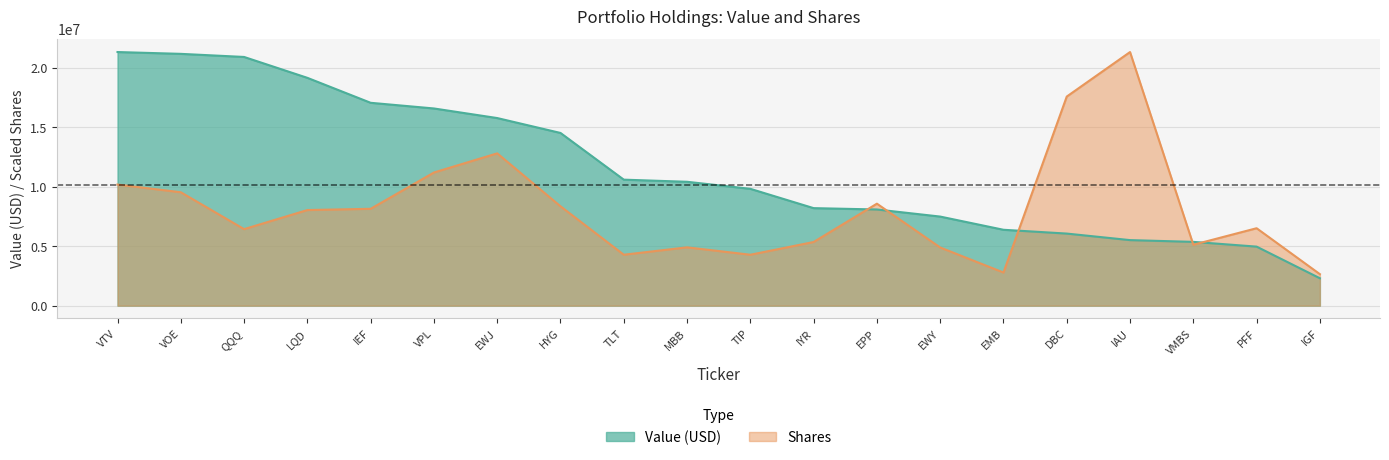

Reading left to right, transcribe all the data shown in this chart.

Value (000s): VTV=21343000.0	VOE=21190000.0	QQQ=20929000.0	LQD=19171000.0	IEF=17071000.0	VPL=16594000.0	EWJ=15787000.0	HYG=14533000.0	TLT=10603000.0	MBB=10424000.0	TIP=9831000.0	IYR=8206000.0	EPP=8093000.0	EWY=7496000.0	EMB=6385000.0	DBC=6065000.0	IAU=5515000.0	VMBS=5367000.0	PFF=4967000.0	IGF=2305000.0
Shares: VTV=10189930.6	VOE=9542862.5	QQQ=6438561.4	LQD=8045319.9	IEF=8149609.4	VPL=11205682.2	EWJ=12816628.0	HYG=8360011.2	TLT=4284935.6	MBB=4907273.7	TIP=4284098.1	IYR=5356600.5	EPP=8581300.1	EWY=4893972.7	EMB=2788230.4	DBC=17595818.1	IAU=21343000.0	VMBS=5124178.2	PFF=6515115.9	IGF=2649900.2